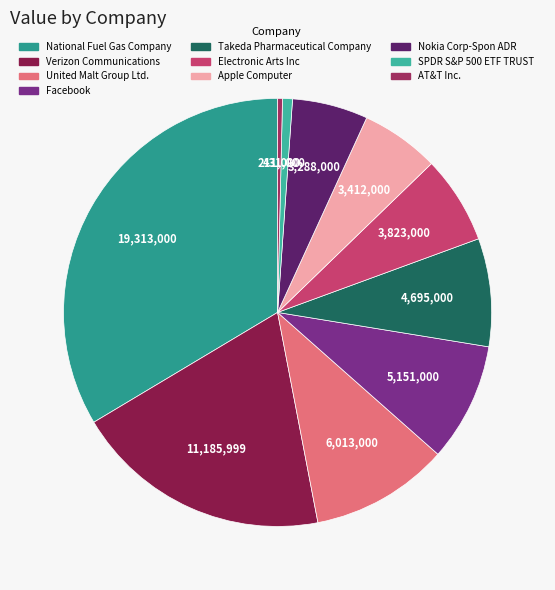

Combined, do Takeda Pharmaceutical Company and Apple Computer account for over 50%?

No